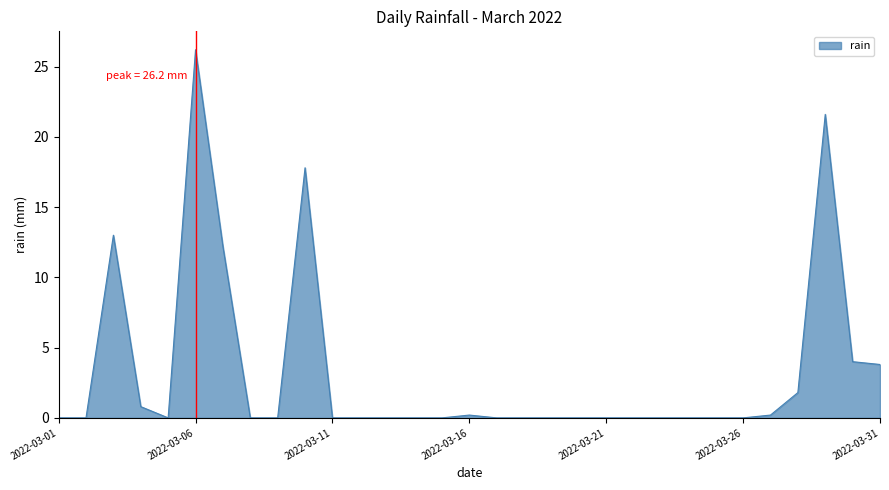

What is the sum of all values?

101.6